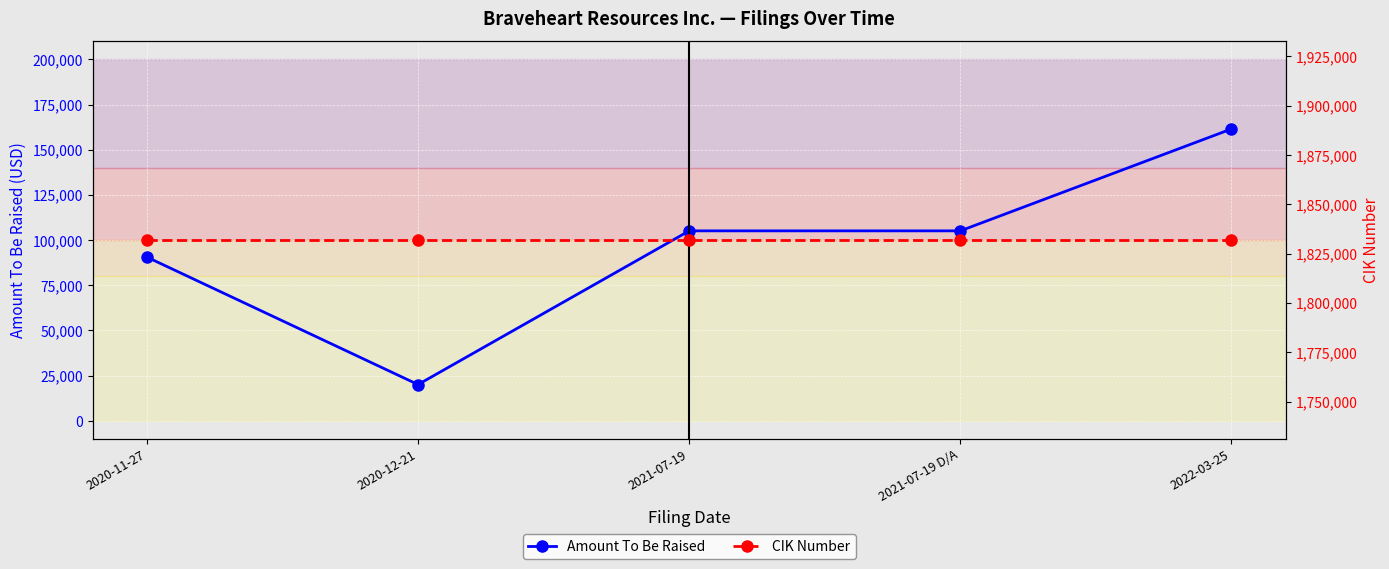

What is the sum of the Amount To Be Raised values at 2022-03-25 and 2021-07-19?

266589